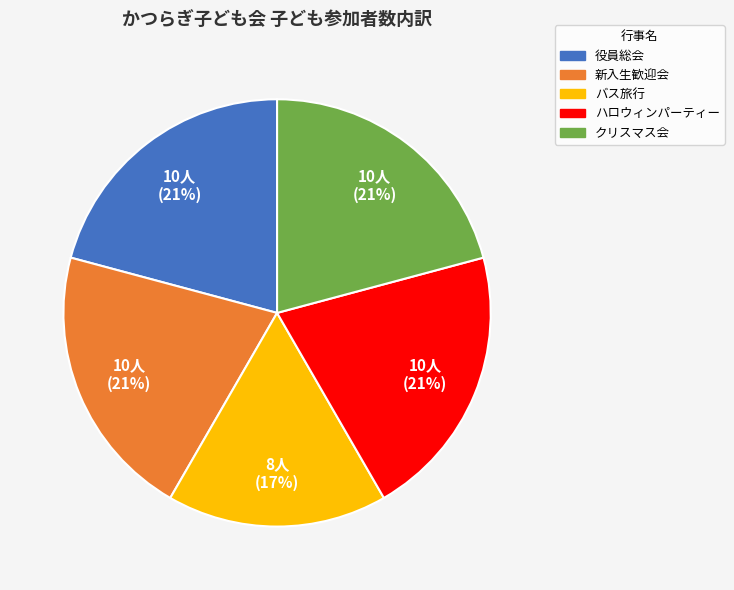

Does any single category account for the majority?

No